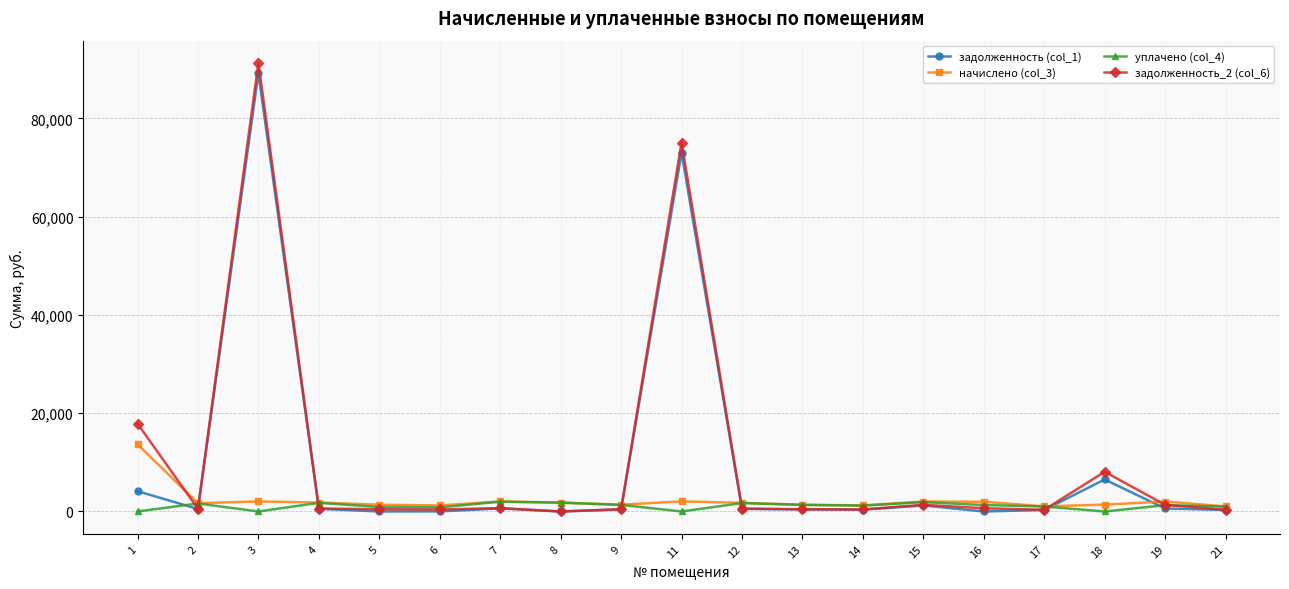

What is the difference between the highest and lowest values at 2?

1171.7